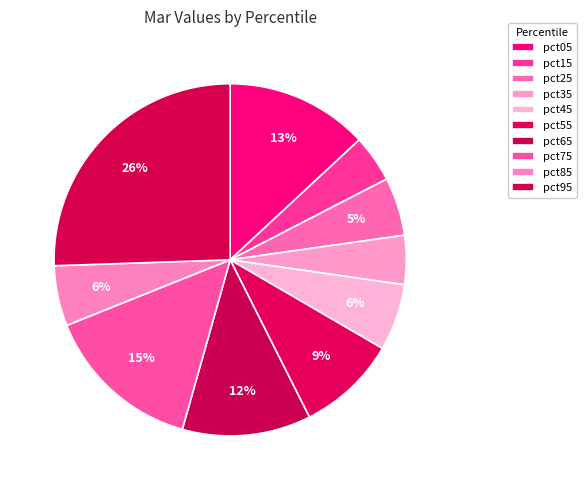

How many segments does this pie chart have?

10